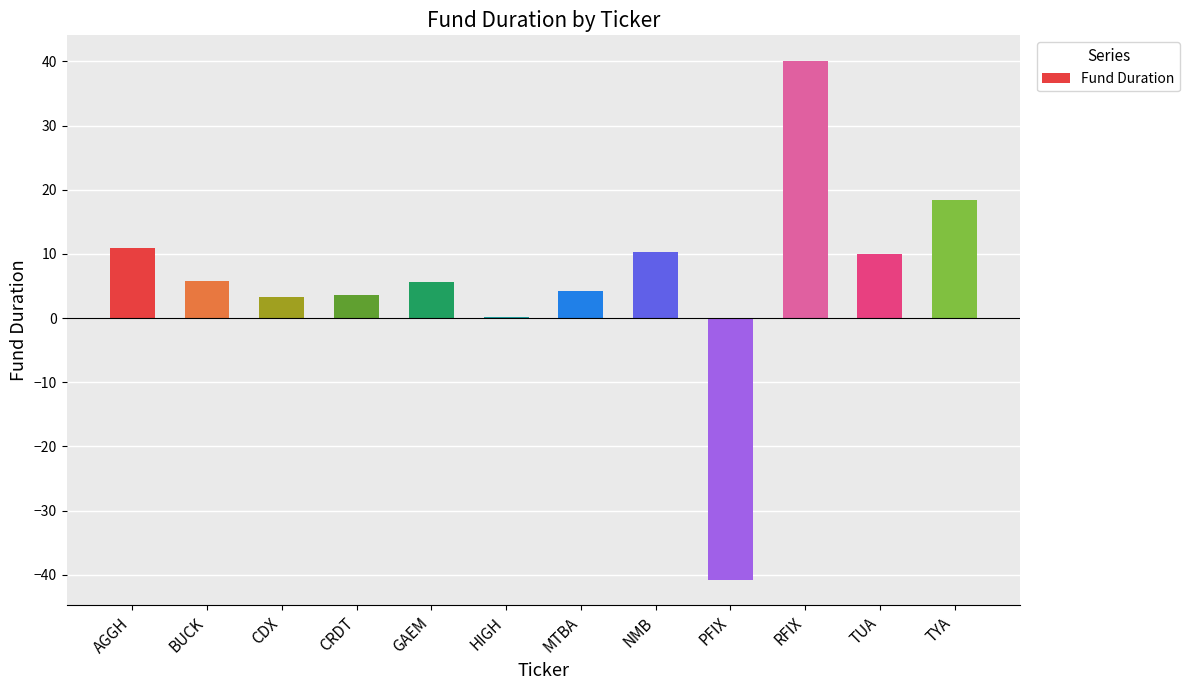

How many distinct data groups are displayed?

1